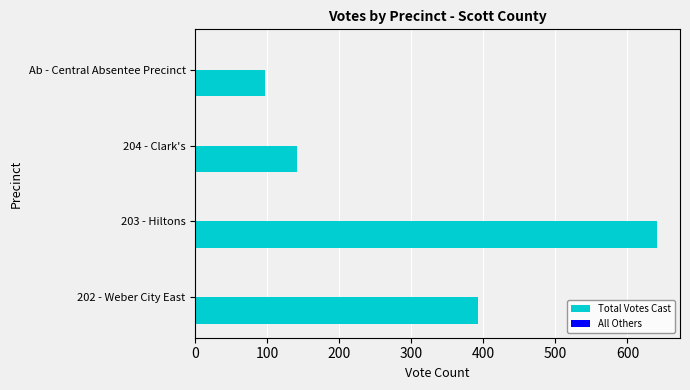

What is the sum of all Total Votes Cast values?

1272